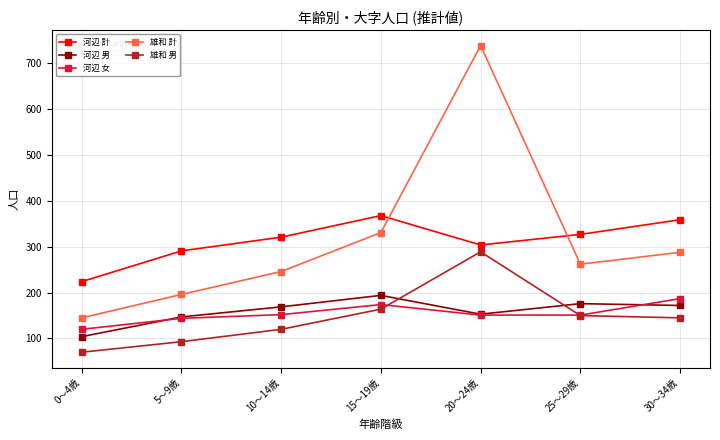

Does the chart display data point markers on the line(s)?

Yes